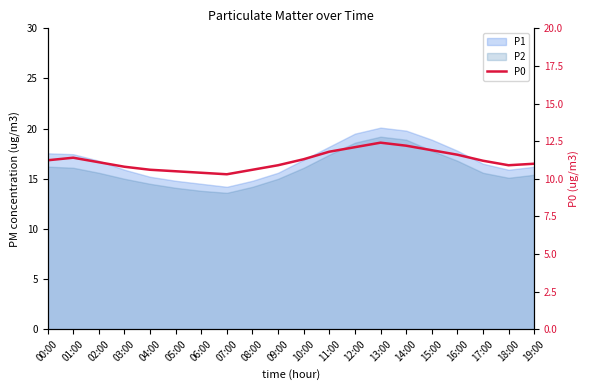

What position from the left is 11:00?

12